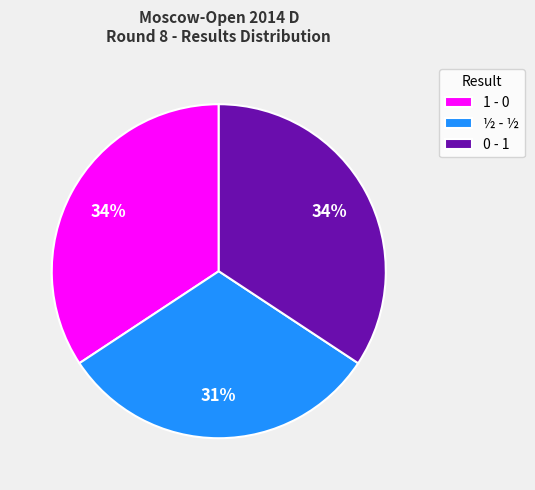

Combined, do ½ - ½ and 1 - 0 account for over 50%?

Yes